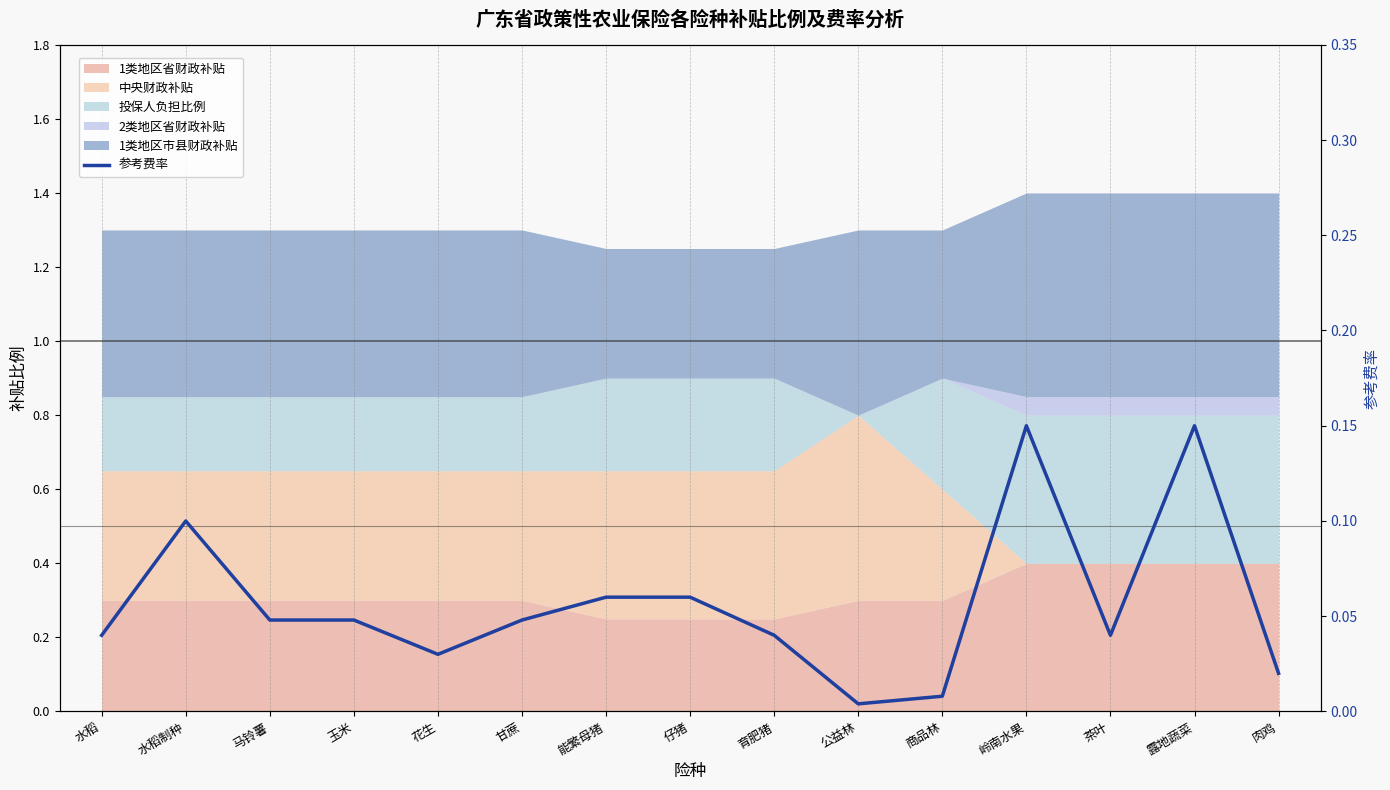

What is the label of the 8th point from the right?

仔猪